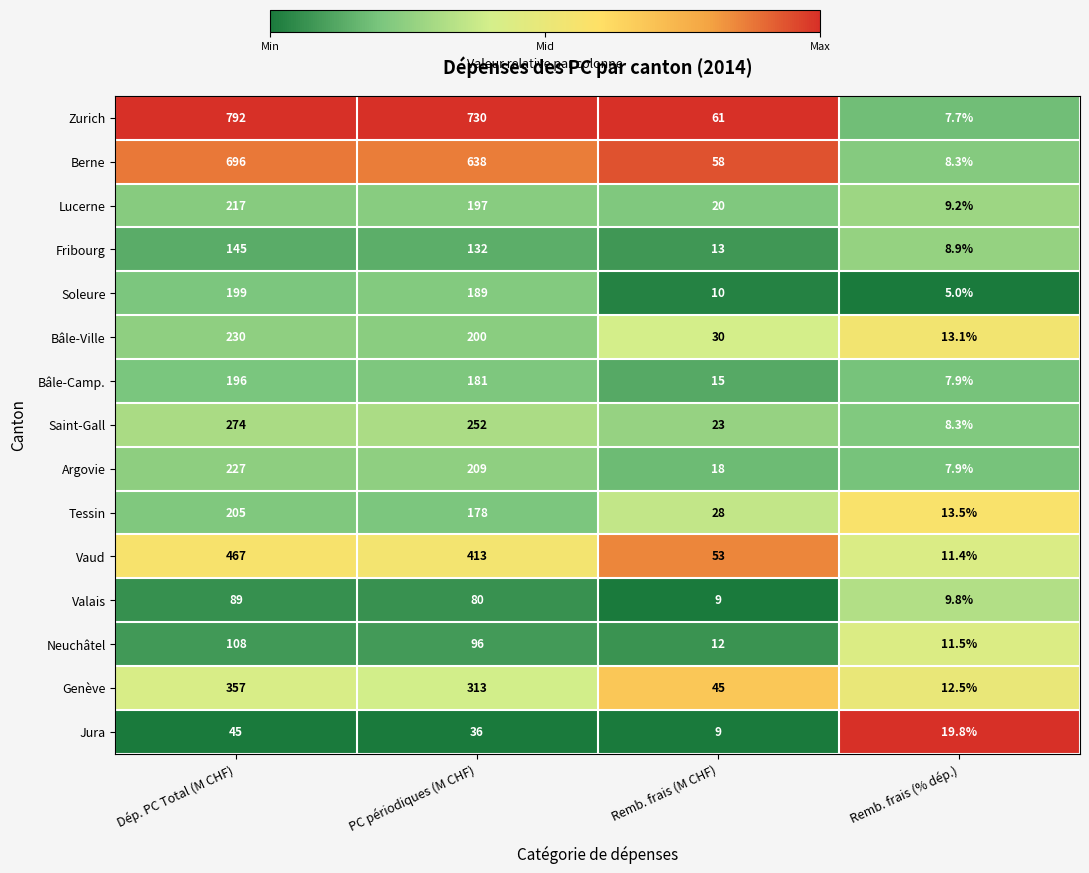

Is it true that Valais equals 4.0 at Remb. frais (M CHF)?

False